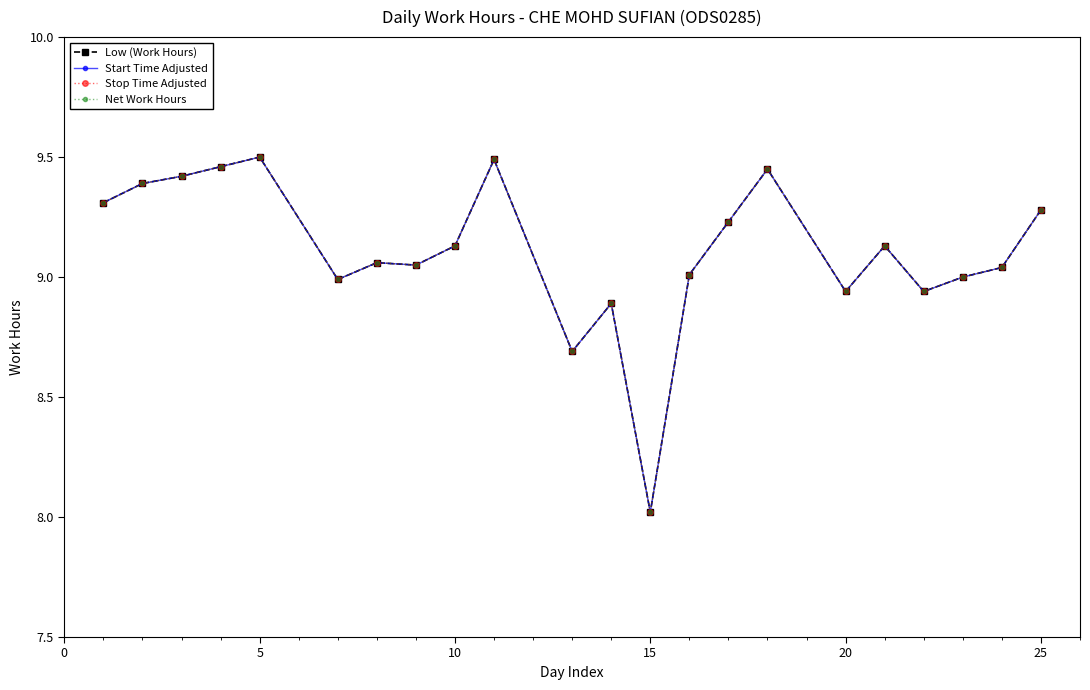

At how many categories does at least one series exceed 9?

15